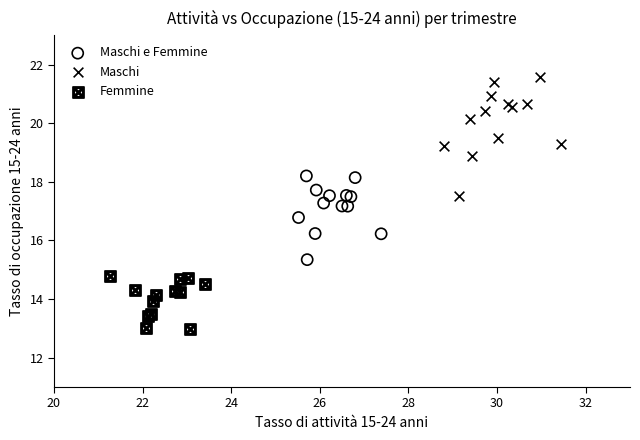

Which series reaches the minimum Y coordinate?

Femmine